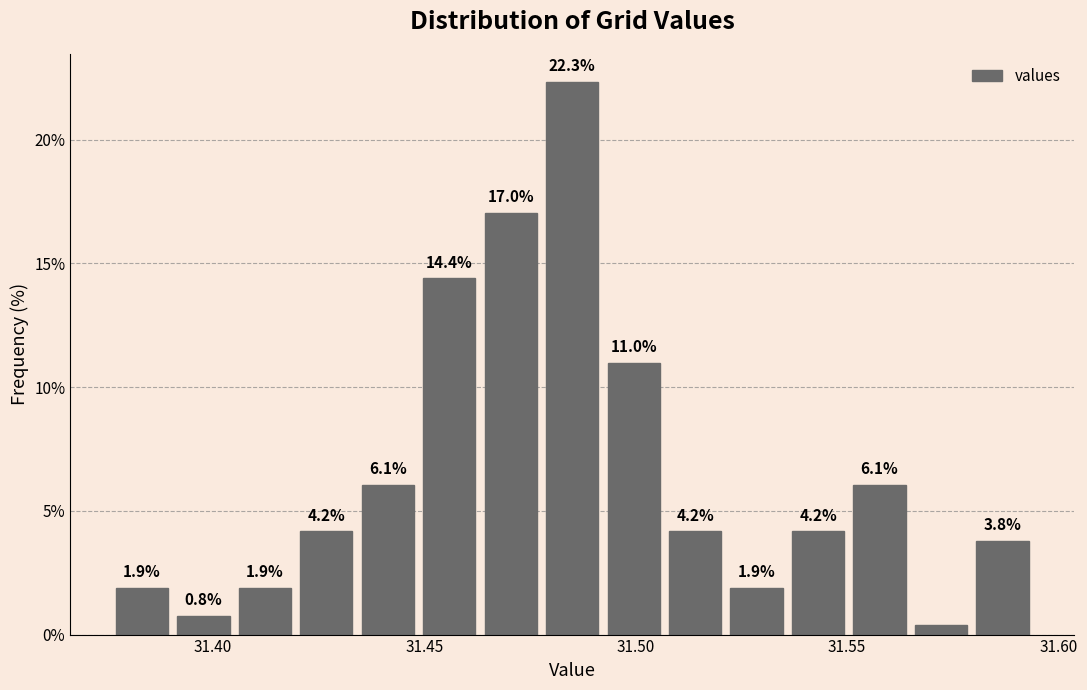

Around what value on the x-axis is the tallest bar? Give the approximate position of its centre, as read against the axis.

31.485